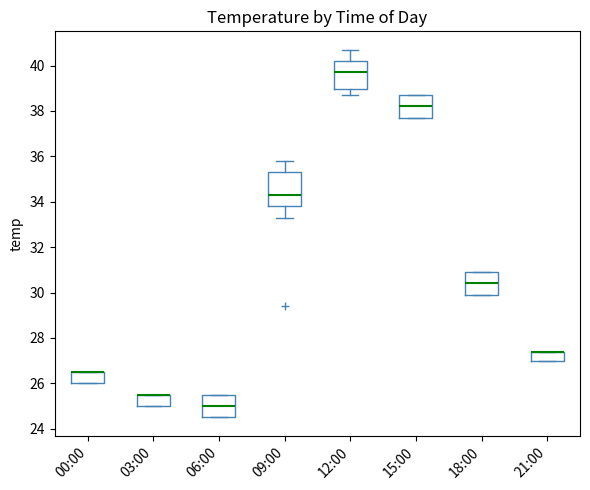

Which box is the tallest, from its lower edge to its upper edge?

09:00